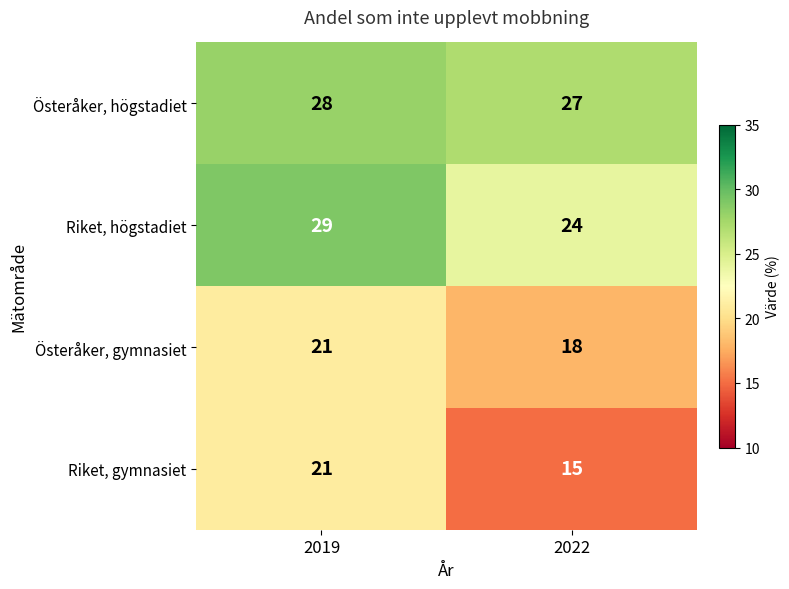

The value of Österåker, gymnasiet at 2019 is 21. True or false?

True